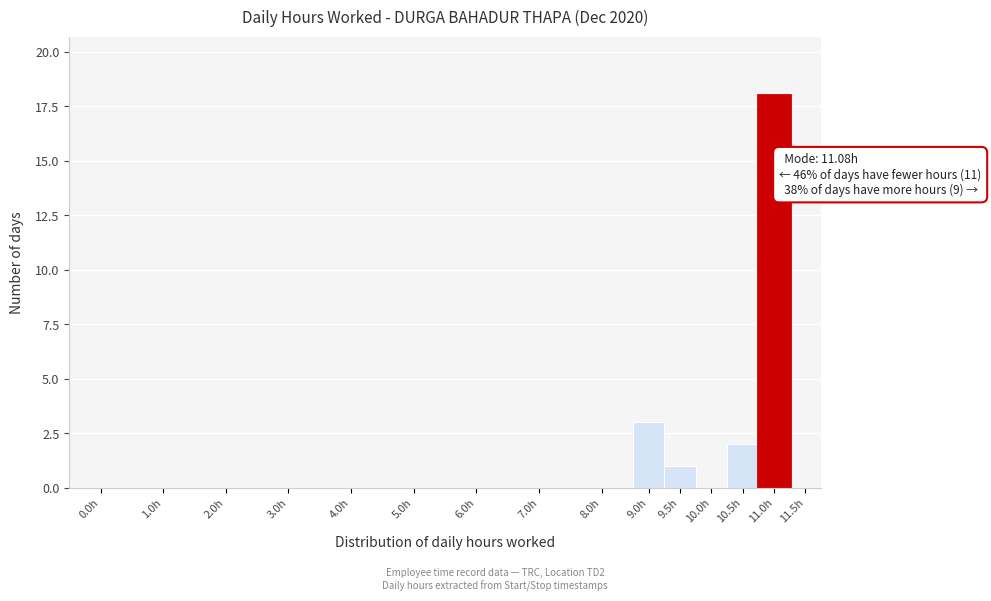

Reading left to right, list all the values displayed in this chart.

0.0h=0	1.0h=0	2.0h=0	3.0h=0	4.0h=0	5.0h=0	6.0h=0	7.0h=0	8.0h=0	9.0h=3	9.5h=1	10.0h=0	10.5h=2	11.0h=18	11.5h=0